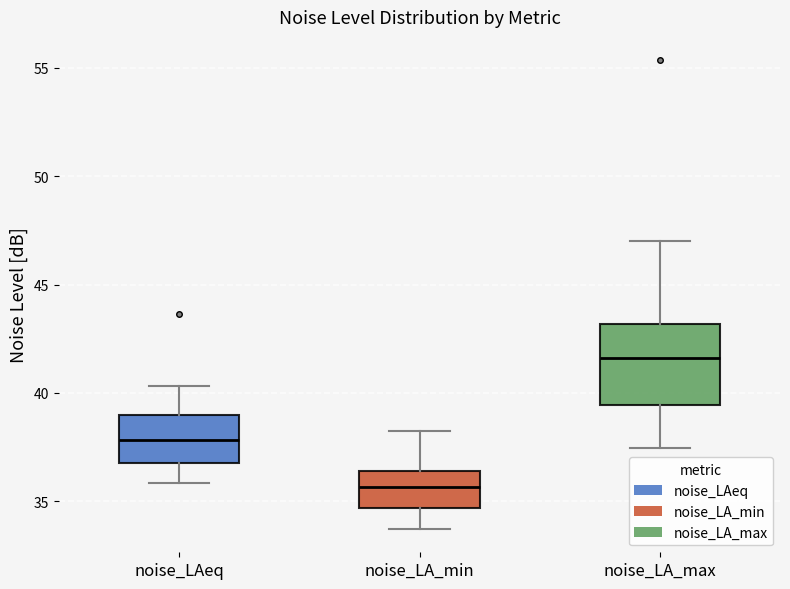

Reading left to right, transcribe this box plot: for each box, give where its median line is, the range the box spans, and where its two whiskers end, as read against the y-axis. The values are not printed on the chart, so give them approximately, as read against the axis.

noise_LAeq: median 38.0, box 37.0 to 39.0, whiskers 36.0 to 40.5
noise_LA_min: median 35.5, box 34.5 to 36.5, whiskers 33.5 to 38.5
noise_LA_max: median 41.5, box 39.5 to 43.0, whiskers 37.5 to 47.0